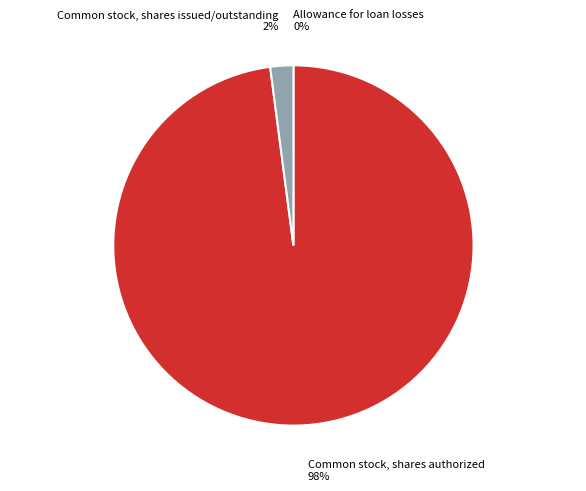

Which slice represents more than half of the pie?

Common stock, shares authorized